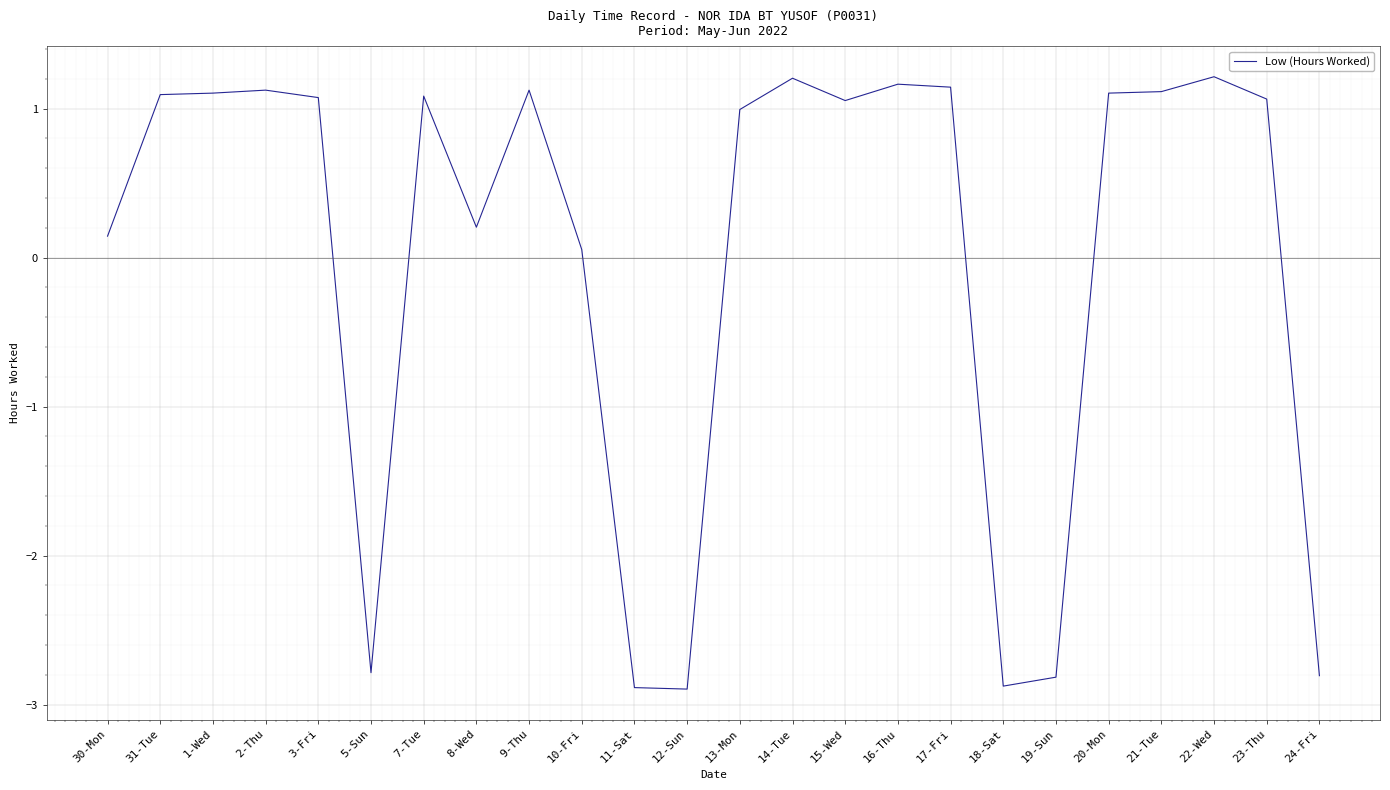

Approximately how many times larger is the value at 1-Wed compared to 20-Mon?

1.0